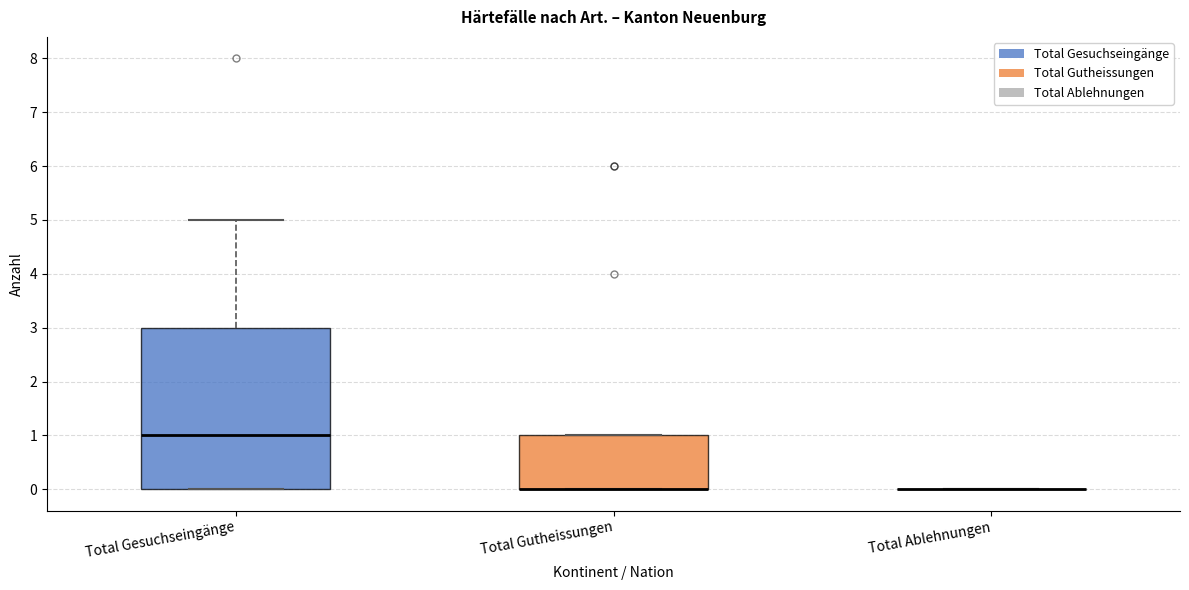

Comparing the boxes themselves (not the whiskers), which one is the tallest?

Total Gesuchseingänge